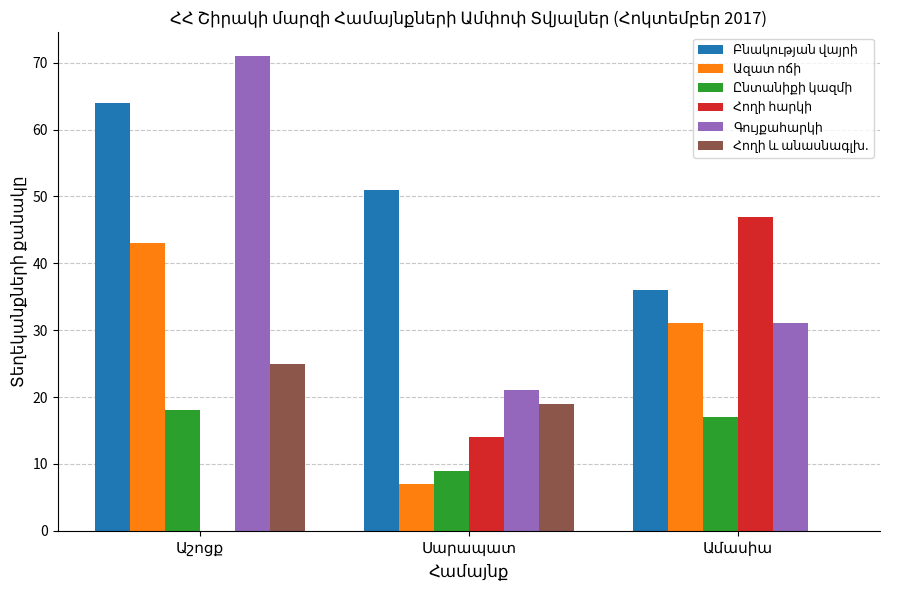

Rank the series by their maximum value, from highest to lowest.

Գույքահարկի, Բնակության վայրի, Հողի հարկի, Ազատ ոճի, Հողի և անասնագլխ., Ընտանիքի կազմի